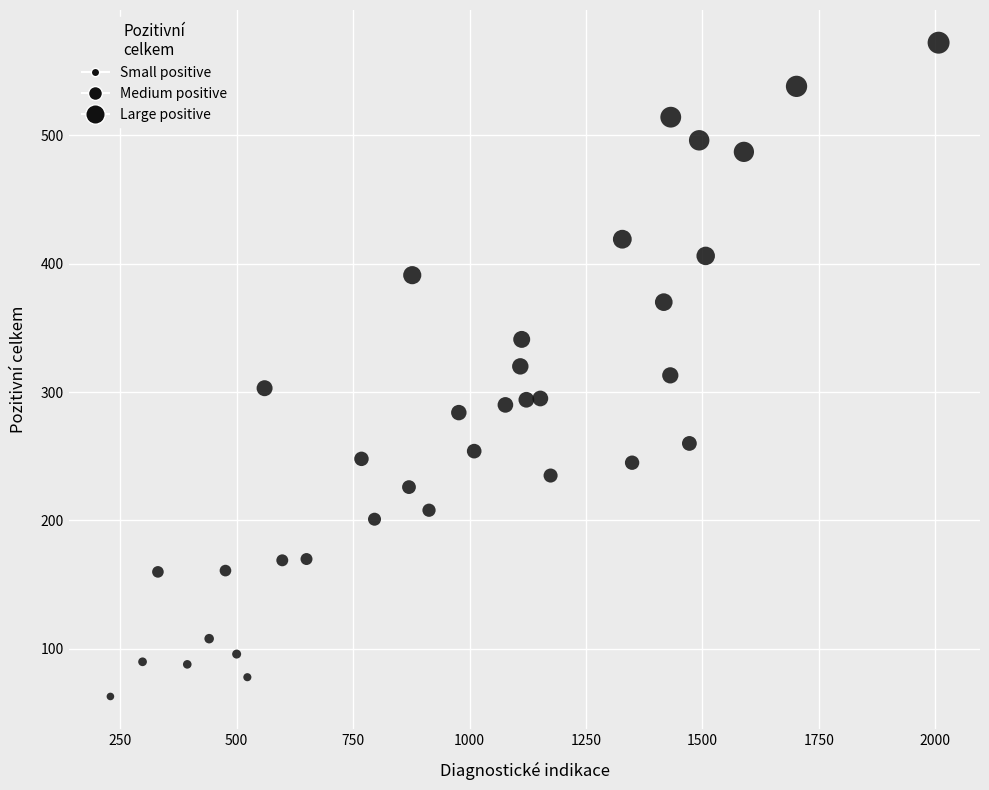

What is the range of X values (max minus min)?

1778